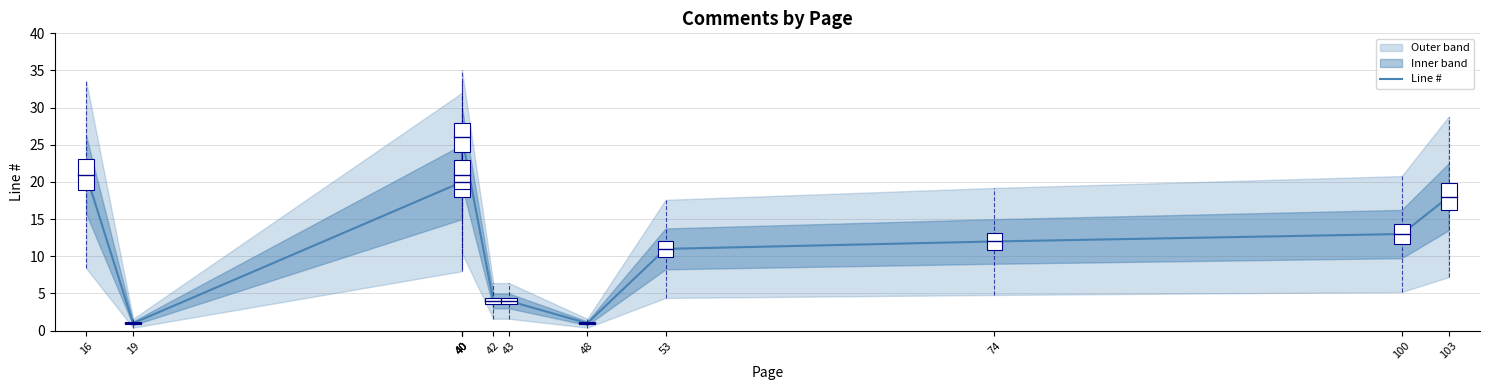

What is the difference between the maximum and second lowest values?

25